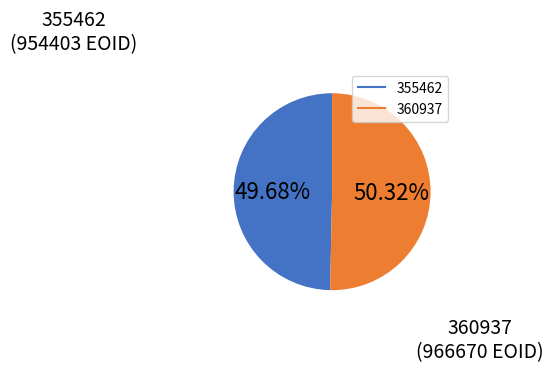

What is the smallest slice in the pie chart?

355462